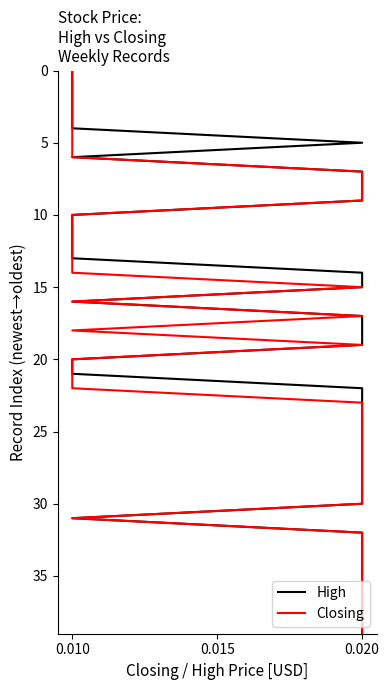

How many data points in Closing are less than 20?

20